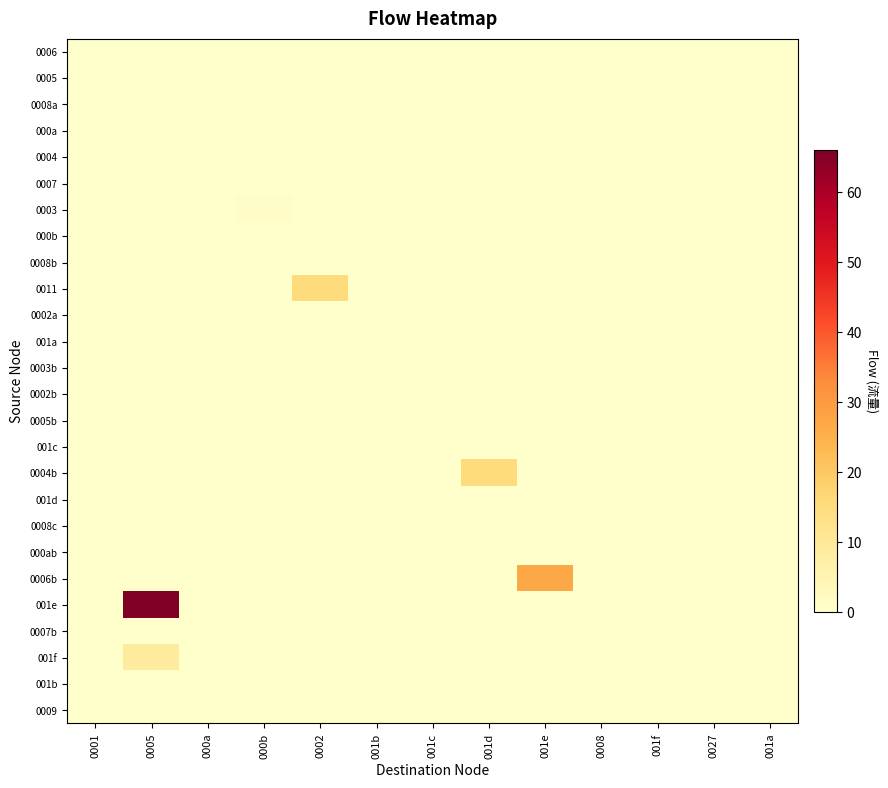

What is the spread (max minus min) of values at 000b?

1